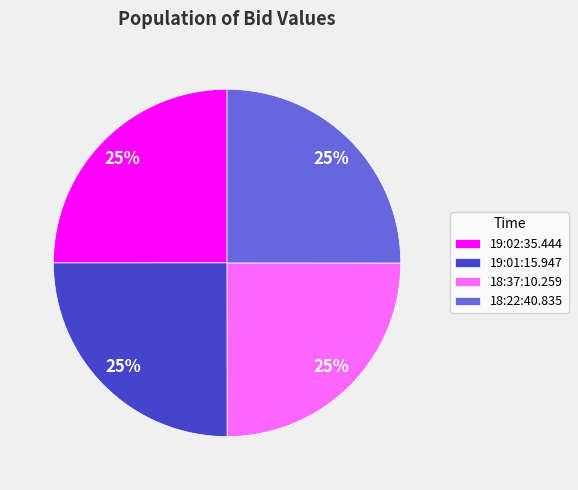

How many segments does this pie chart have?

4